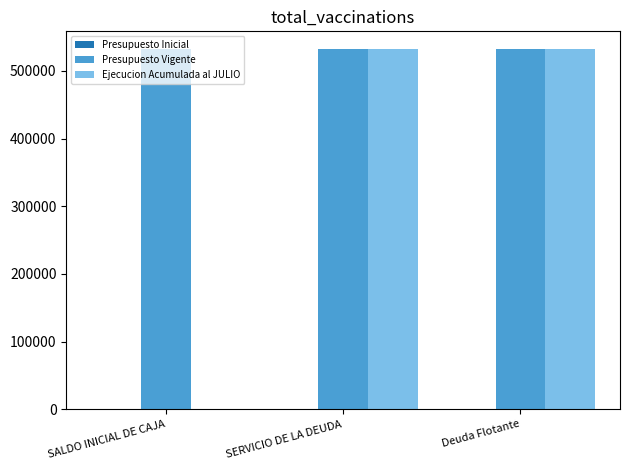

What is the highest value of the Presupuesto Vigente series?

531767